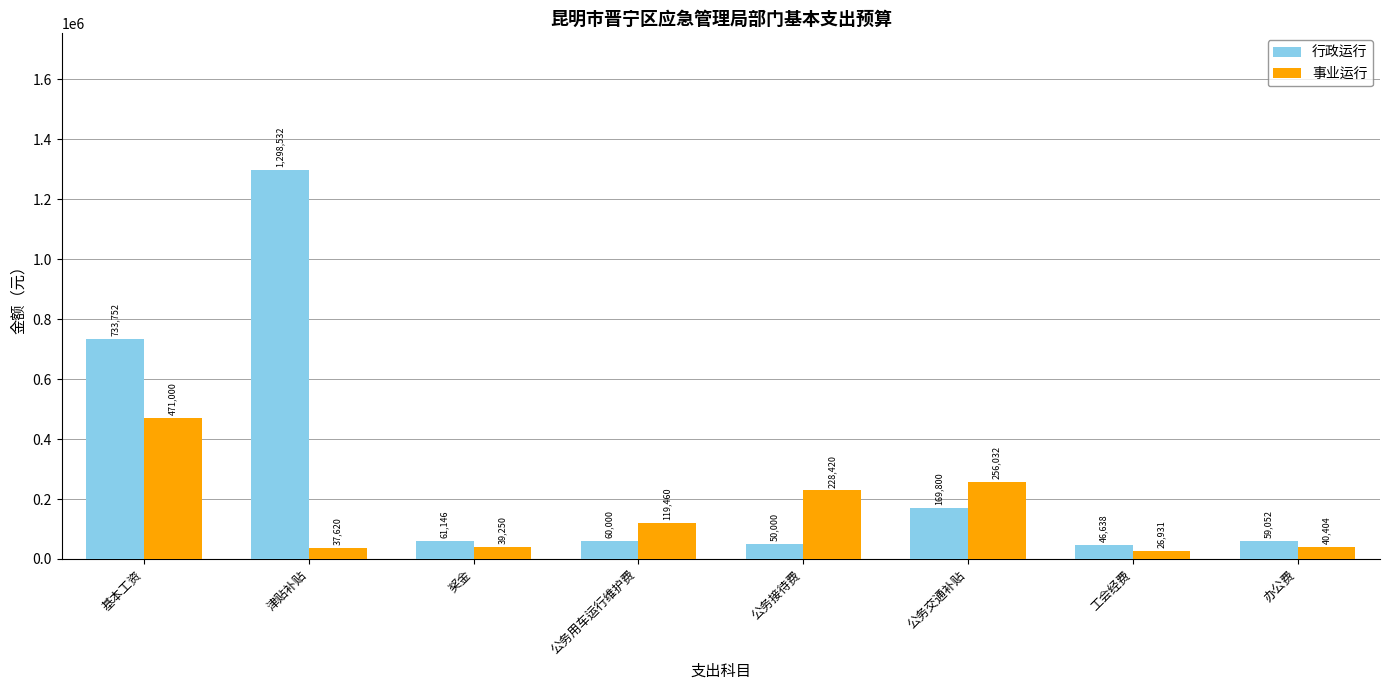

Rank the series at 工会经费 from highest to lowest value.

行政运行, 事业运行